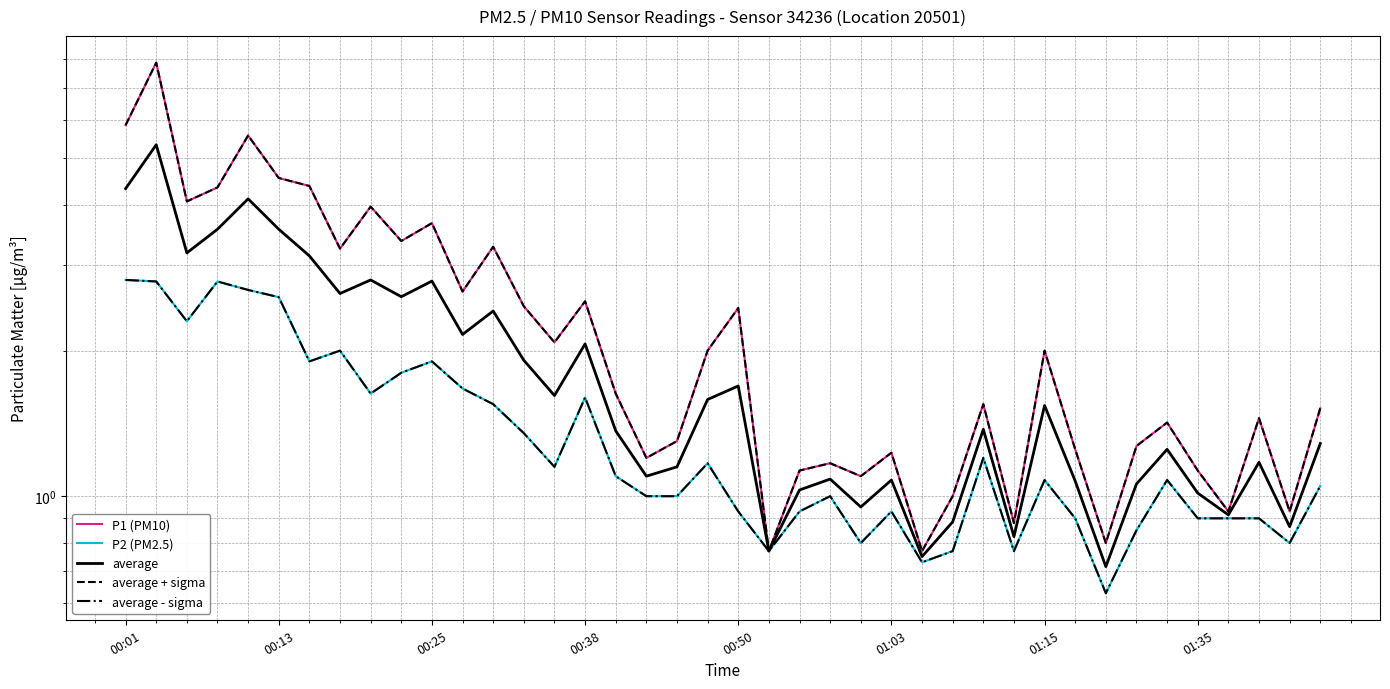

True or false: average + sigma and P1 (PM10) intersect in this chart.

True